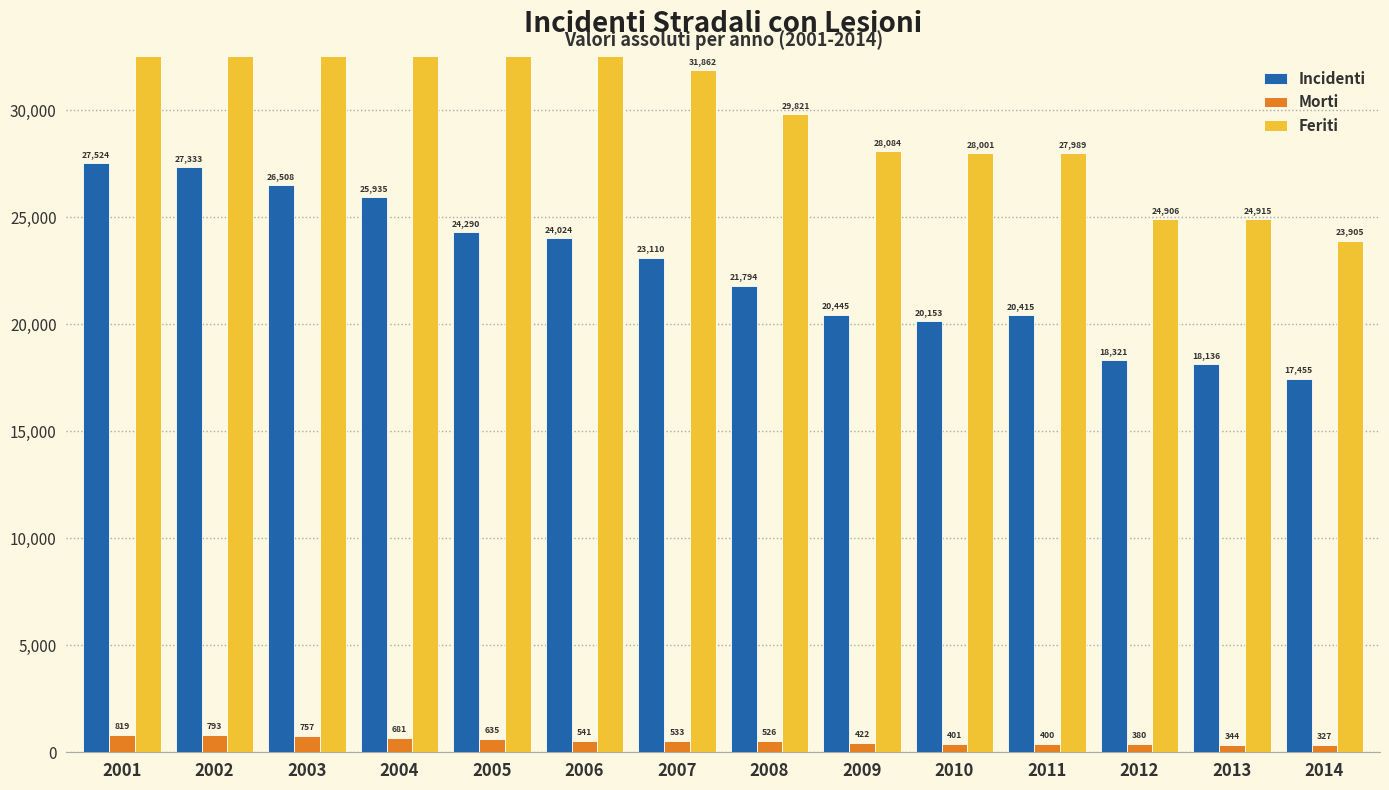

What is the approximate value of Incidenti at 2008, to the nearest 100?

21800